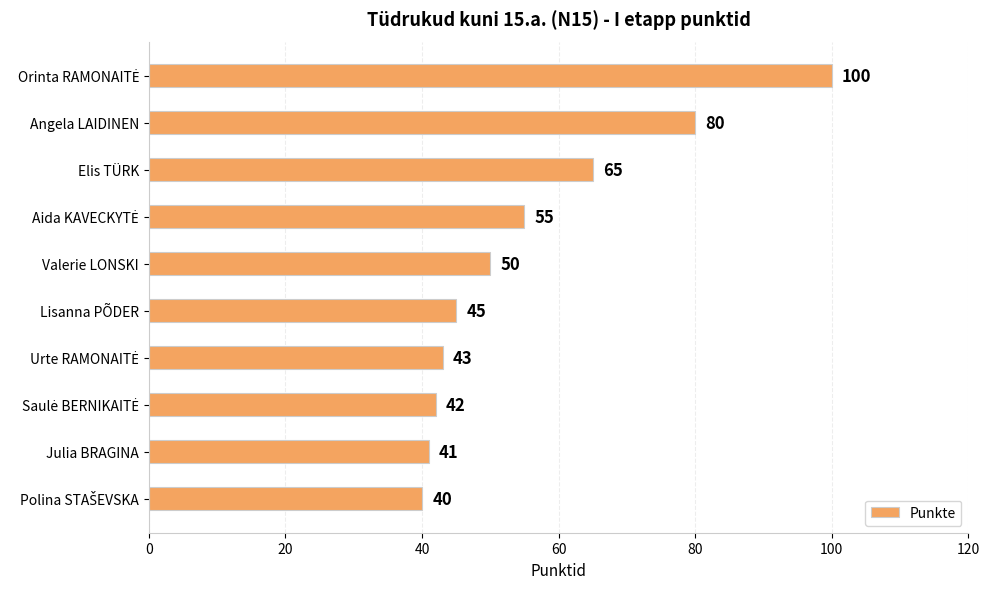

Is it true that the value at Lisanna PÕDER is 22?

False